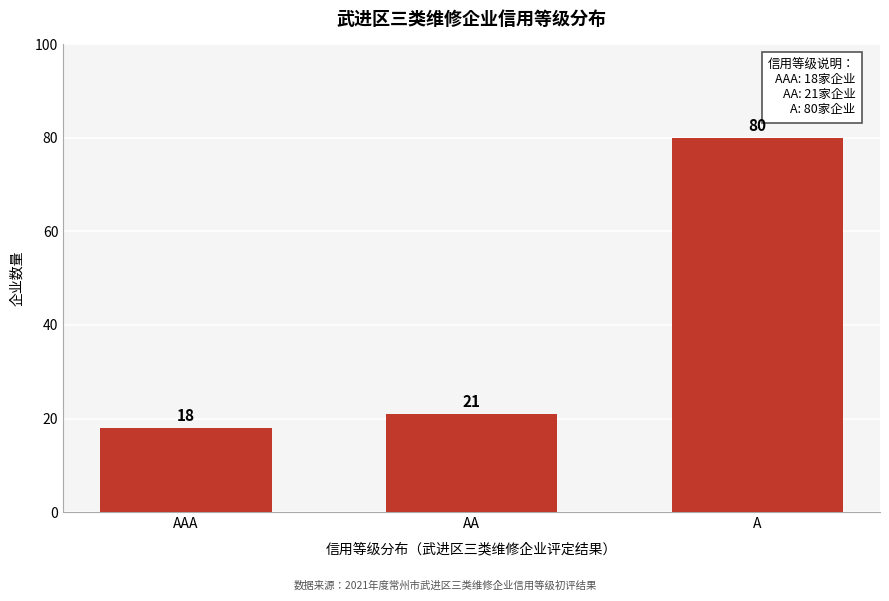

Reading left to right, list all the values displayed in this chart.

AAA=18	AA=21	A=80